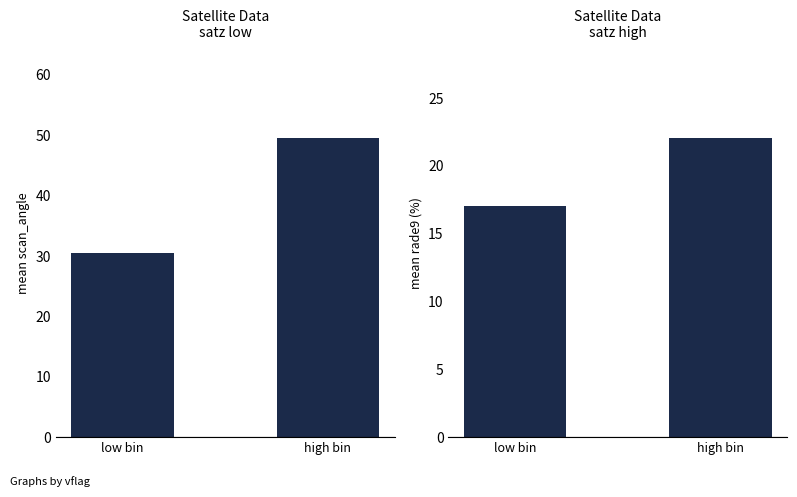

How many bars are there in each group?

2